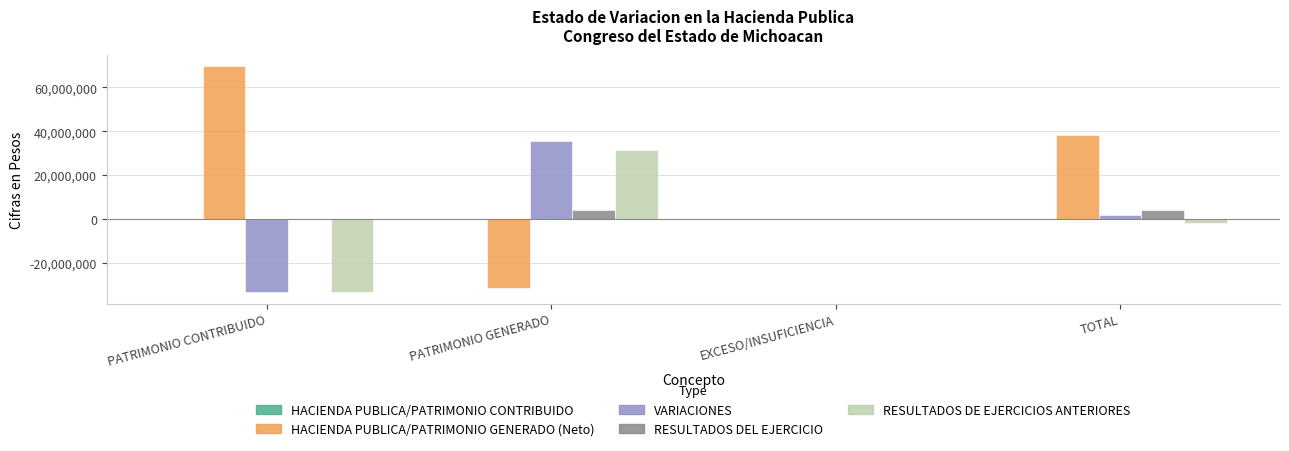

Which series has the largest range (max minus min)?

HACIENDA PUBLICA/PATRIMONIO GENERADO (Neto)